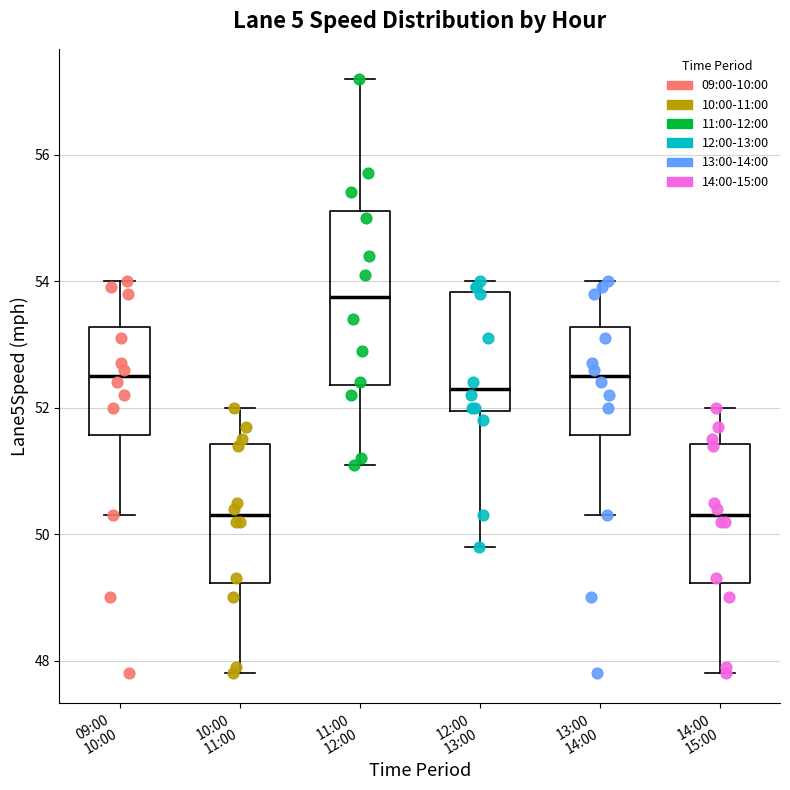

Which box's median line is the highest?

11:00 12:00